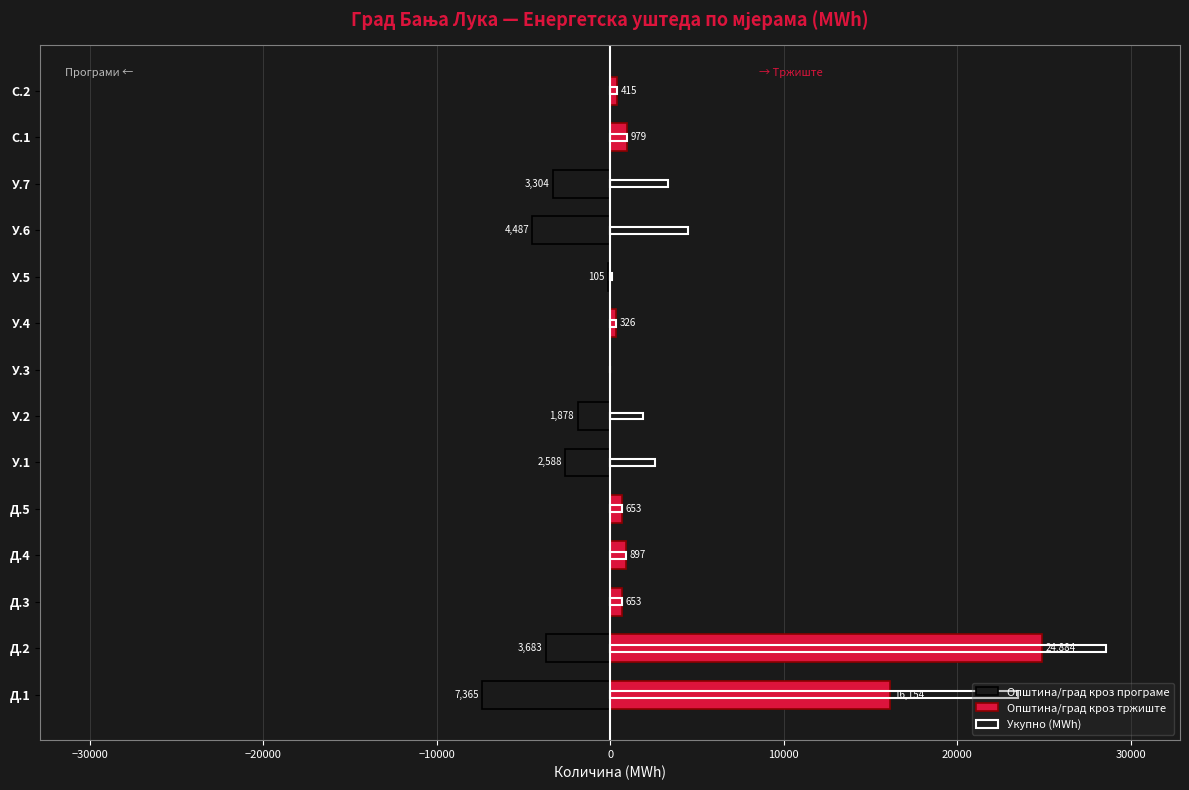

At У.4, list the series in order from largest to smallest.

Општина/град кроз тржиште, Укупно (MWh), Општина/град кроз програме